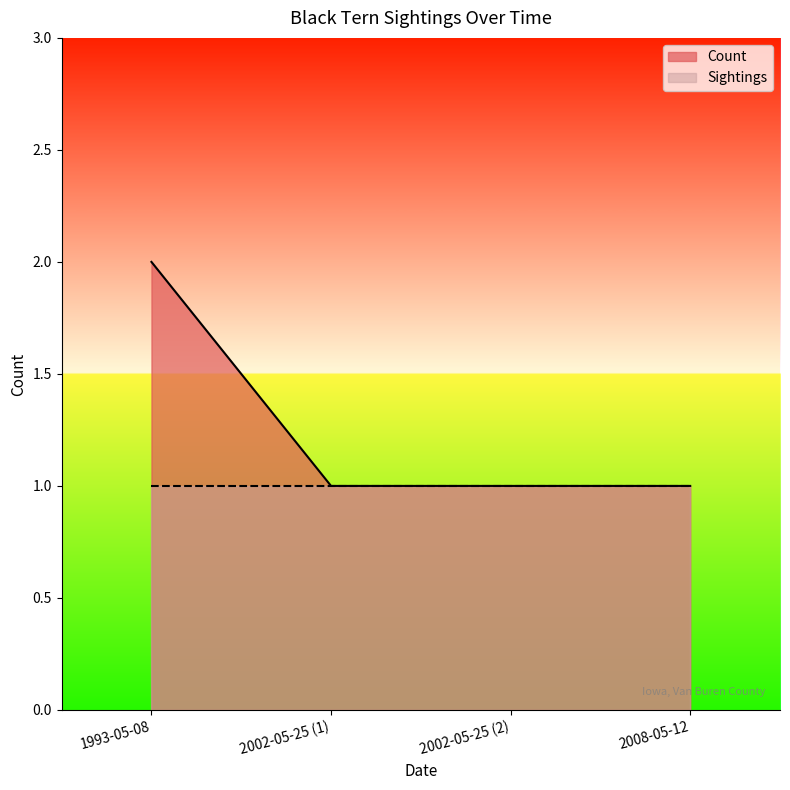

What is the greatest value displayed?

2